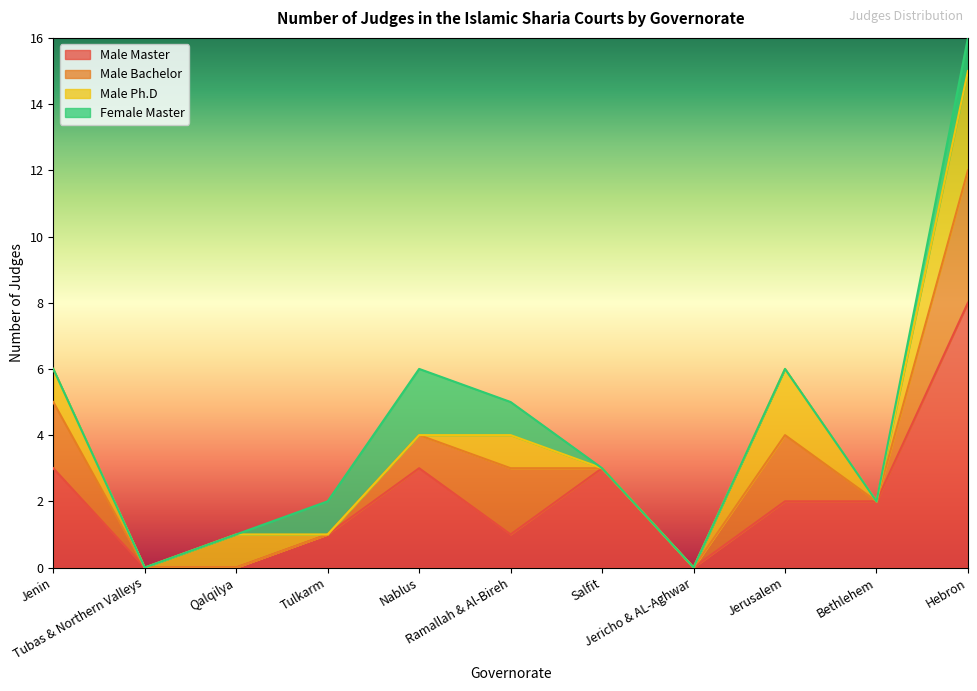

Rank the categories by Male Ph.D value from lowest to highest.

Tubas & Northern Valleys, Tulkarm, Nablus, Salfit, Jericho & AL-Aghwar, Bethlehem, Jenin, Qalqilya, Ramallah & Al-Bireh, Jerusalem, Hebron